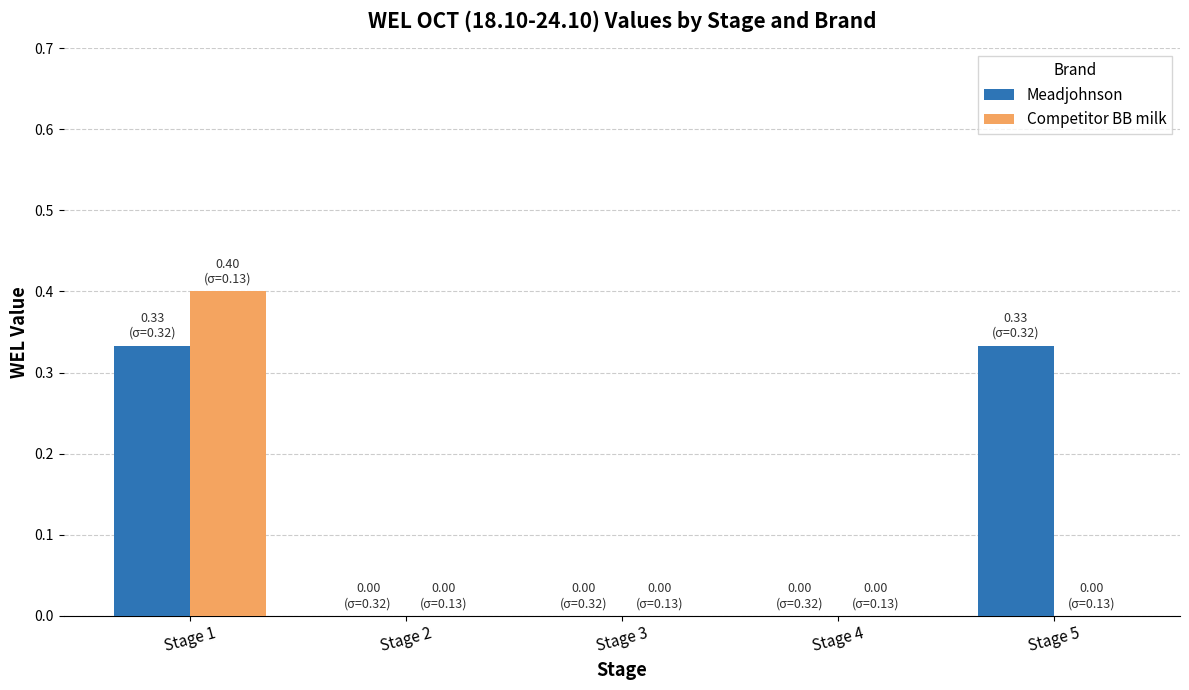

Which series has the largest range (max minus min)?

Competitor BB milk